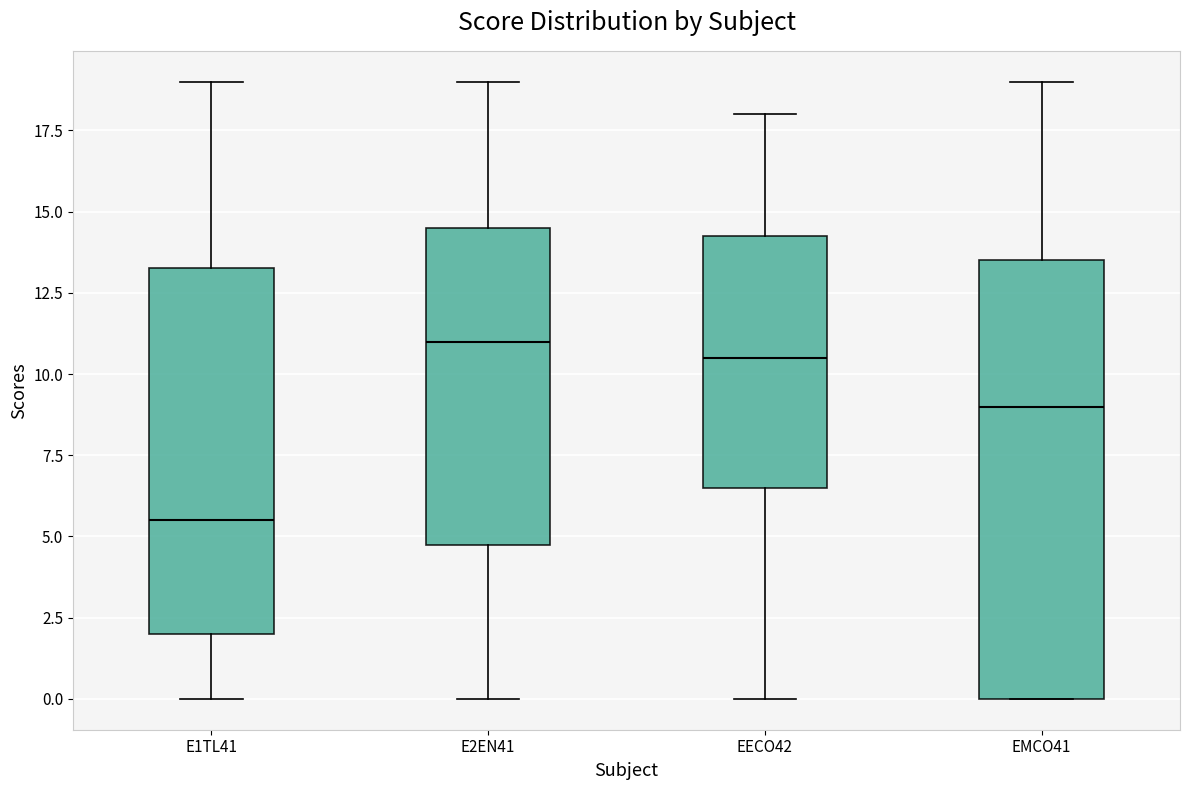

Reading left to right, read every box against the y-axis: the position of its median line, the range the box covers, and the ends of its whiskers. The values are not printed on the chart, so give them approximately, as read against the axis.

E1TL41: median 5.5, box 2.0 to 13.5, whiskers 0.0 to 19.0
E2EN41: median 11.0, box 5.0 to 14.5, whiskers 0.0 to 19.0
EECO42: median 10.5, box 6.5 to 14.5, whiskers 0.0 to 18.0
EMCO41: median 9.0, box 0.0 to 13.5, whiskers 0.0 to 19.0